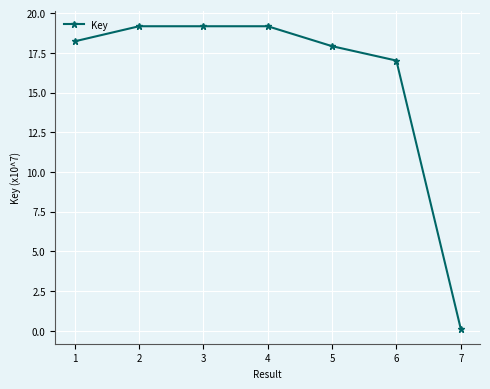

What is the change in value from 3 to 6?

-2.2